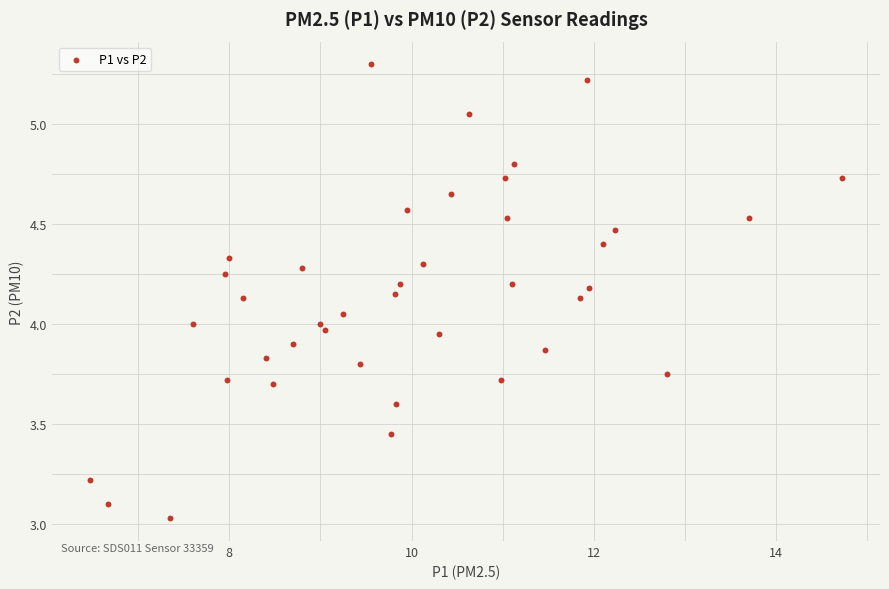

What is the range of X values (max minus min)?

8.3